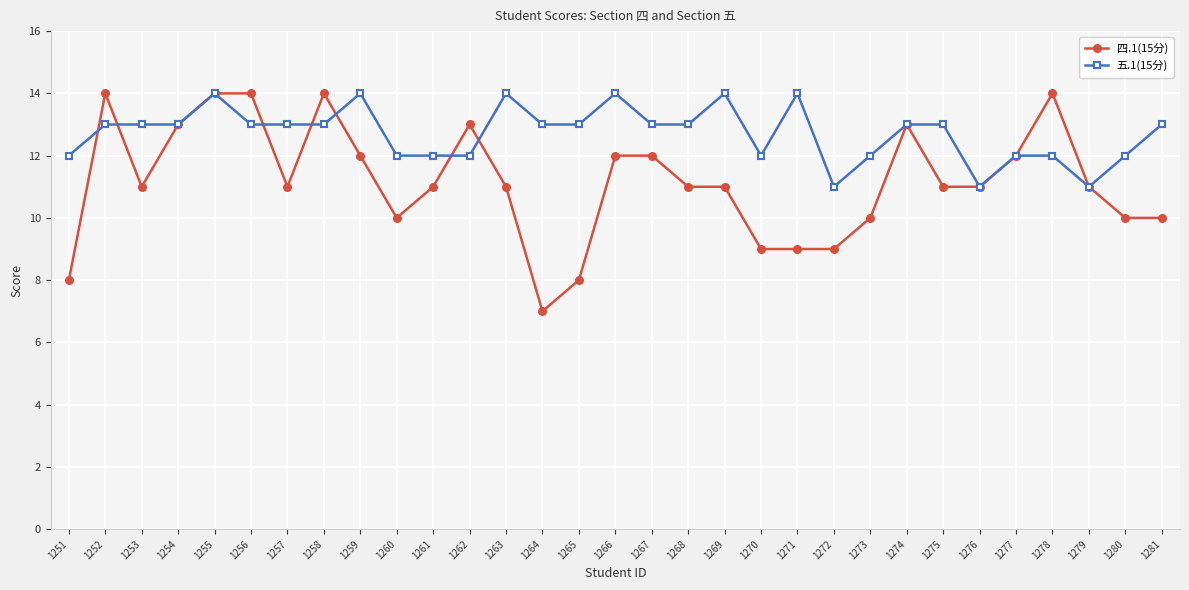

At which category is the sum across all series the highest?

1255